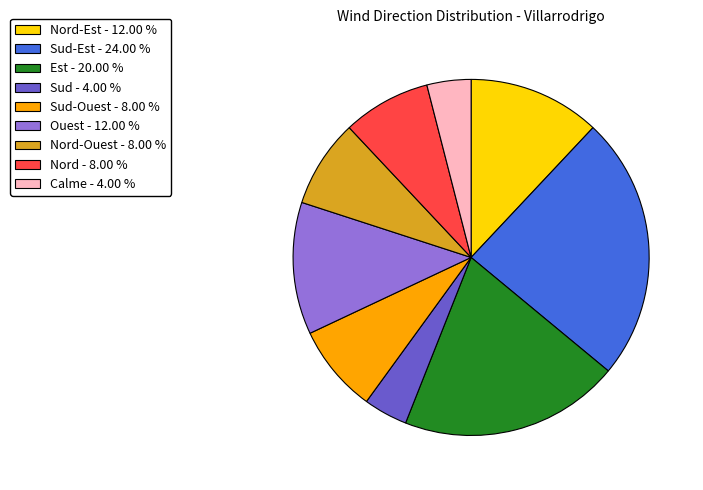

Is there a majority slice in this chart?

No